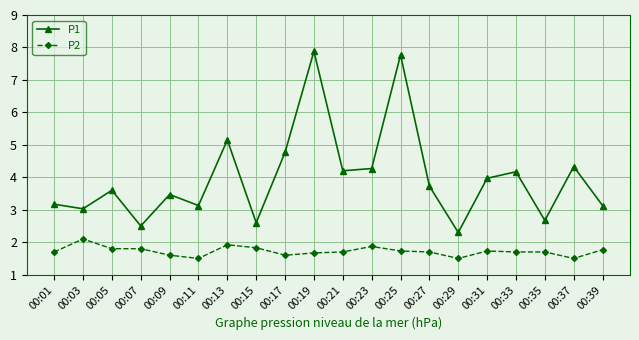

What is the spread (max minus min) of values at 00:03?

0.9